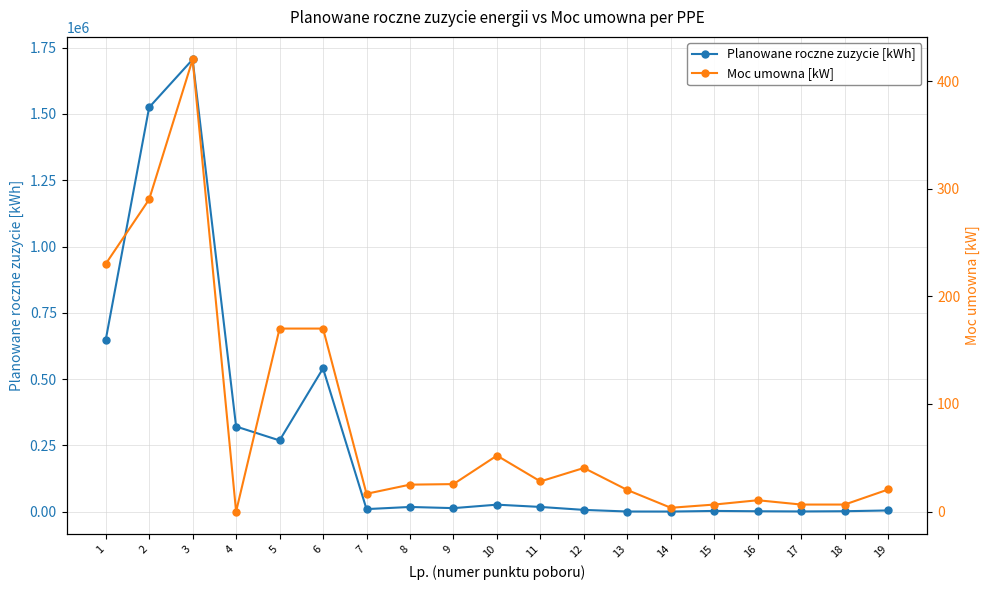

What is the difference between the second highest and second lowest values in the Planowane roczne zuzycie [kWh] series?

1523923